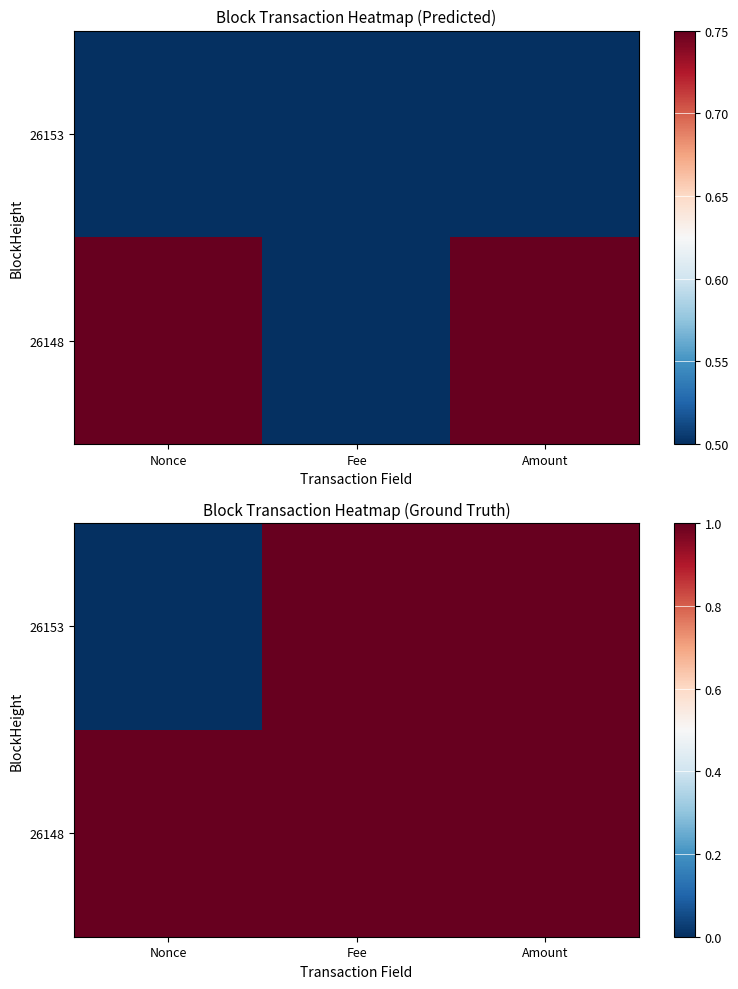

What is the sum of the 26153 values at Fee and Nonce?

1